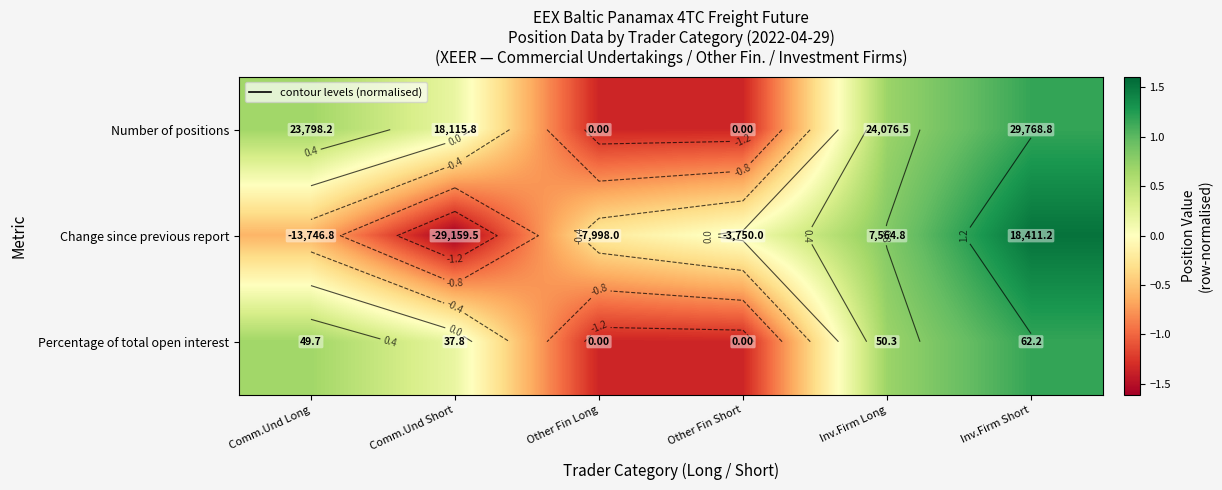

Is the value of Percentage of total open interest at Comm.Und Short greater than the value of Change since previous report at Comm.Und Long?

Yes